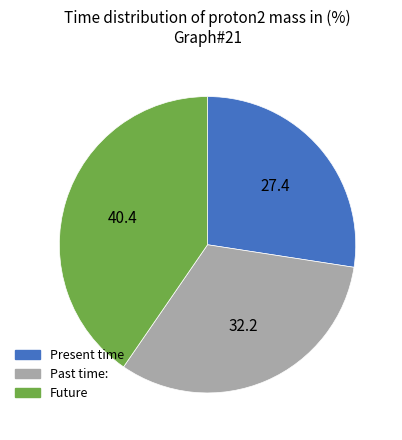

Is there any slice that represents more than half of the pie?

No